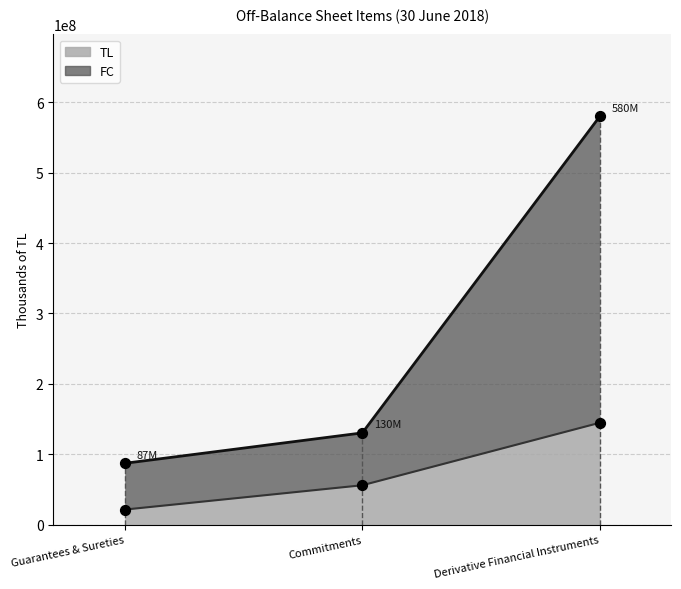

At how many categories does at least one series exceed 247785102?

1